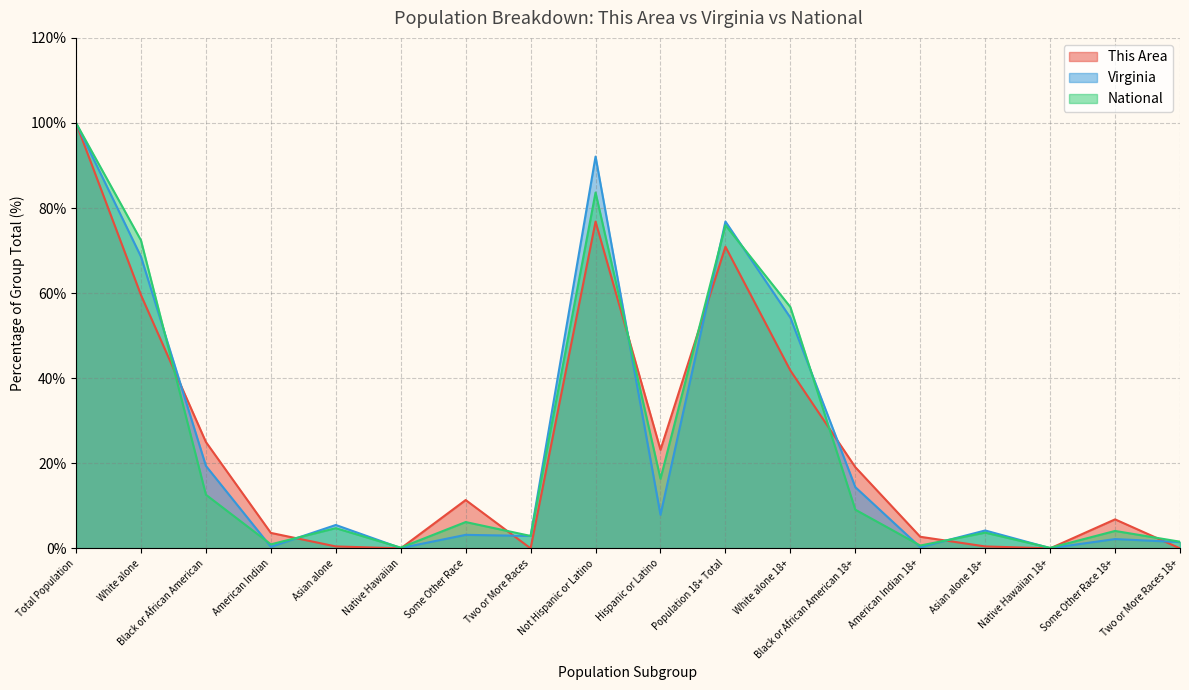

Which series has the widest spread of values?

This Area